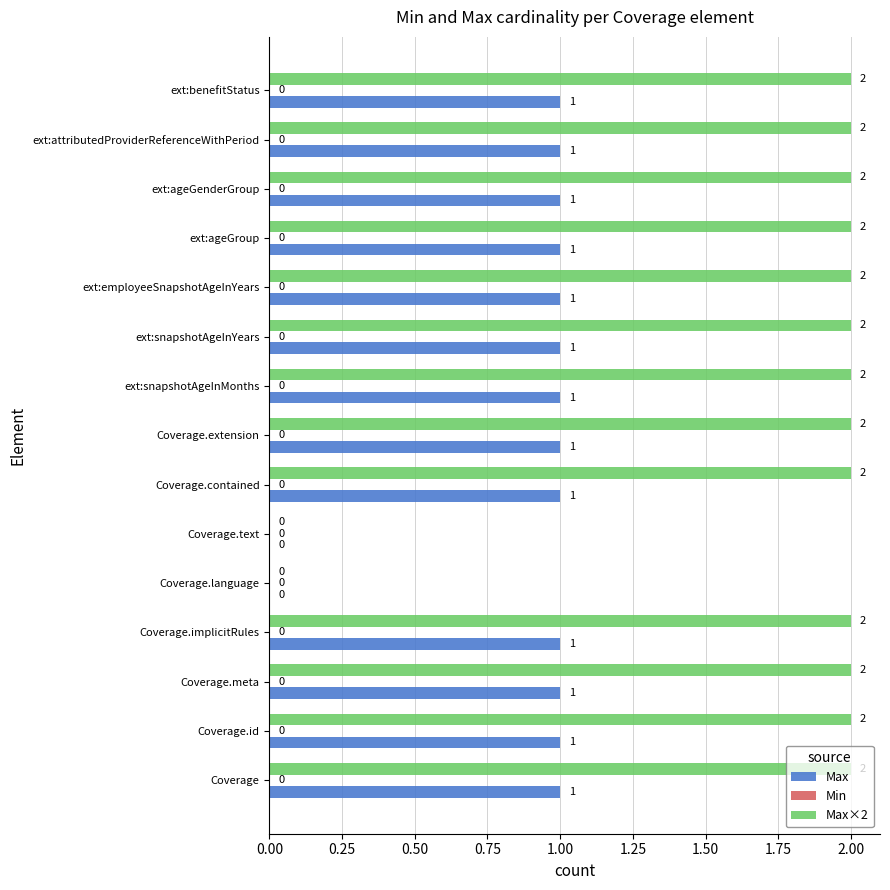

Is it true that Max equals 0 at Coverage.language?

True